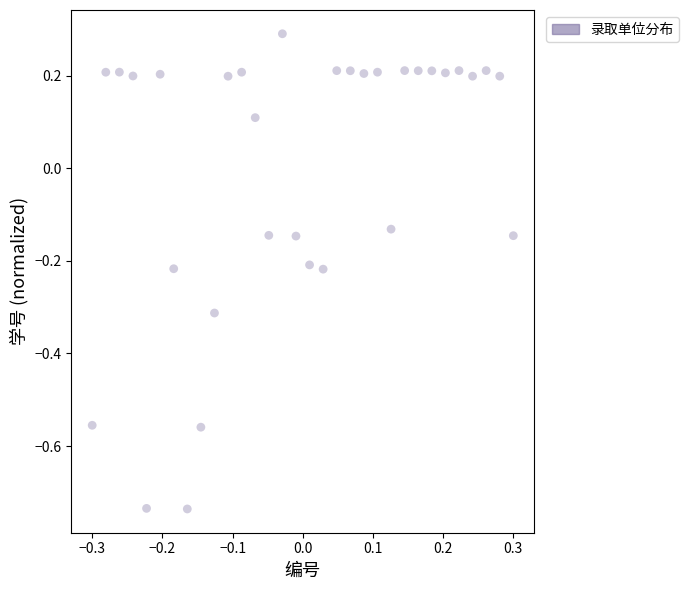

What is the range of X values (max minus min)?

0.6